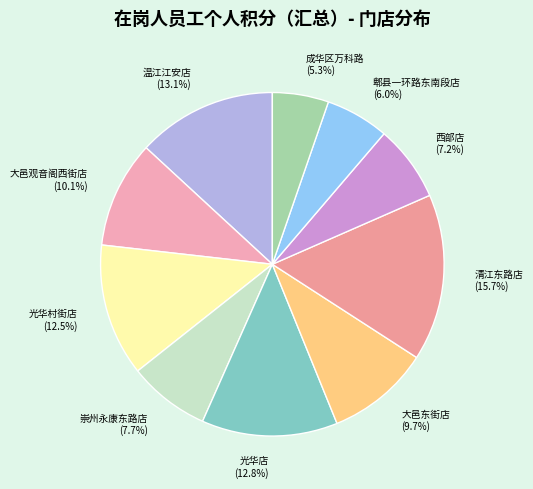

Approximately how many times larger is the value at 郫县一环路东南段店 compared to 清江东路店?

0.4